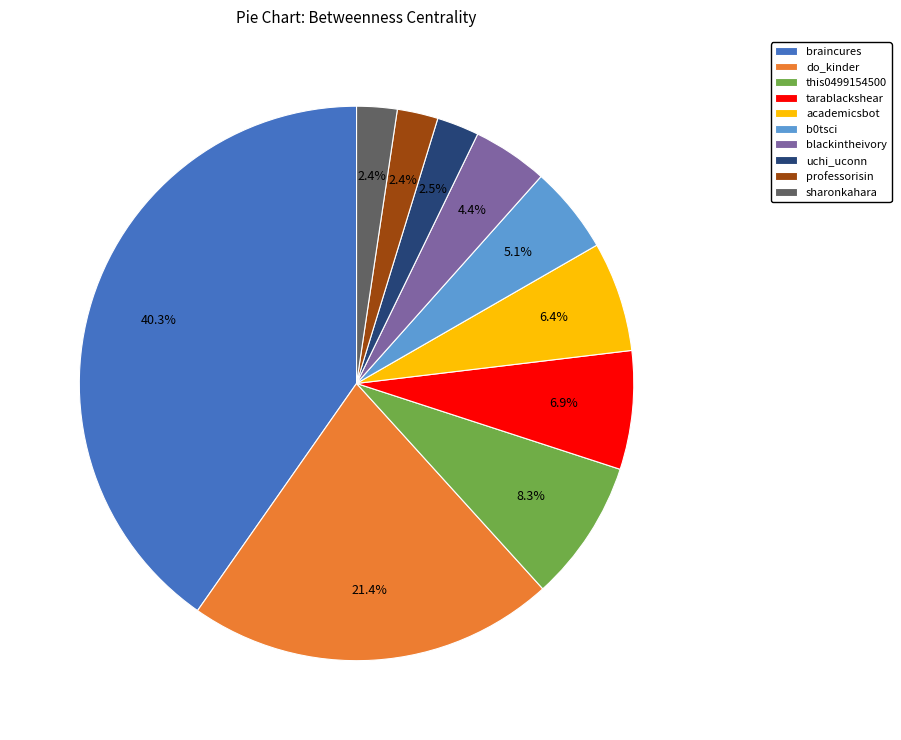

Approximately how many times larger is the value at professorisin compared to tarablackshear?

0.3